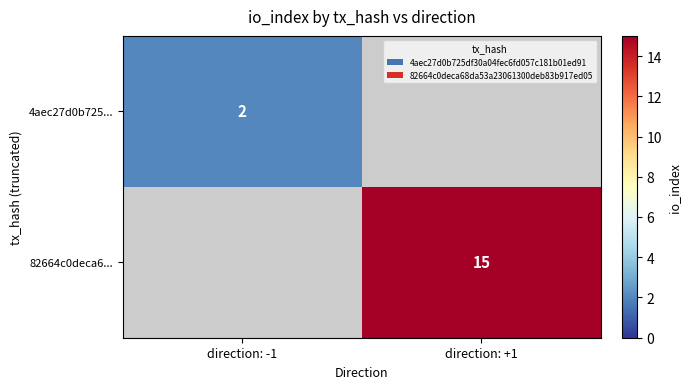

Is the value of 82664c0deca6... at direction: +1 greater than the value of 4aec27d0b725... at direction: -1?

Yes